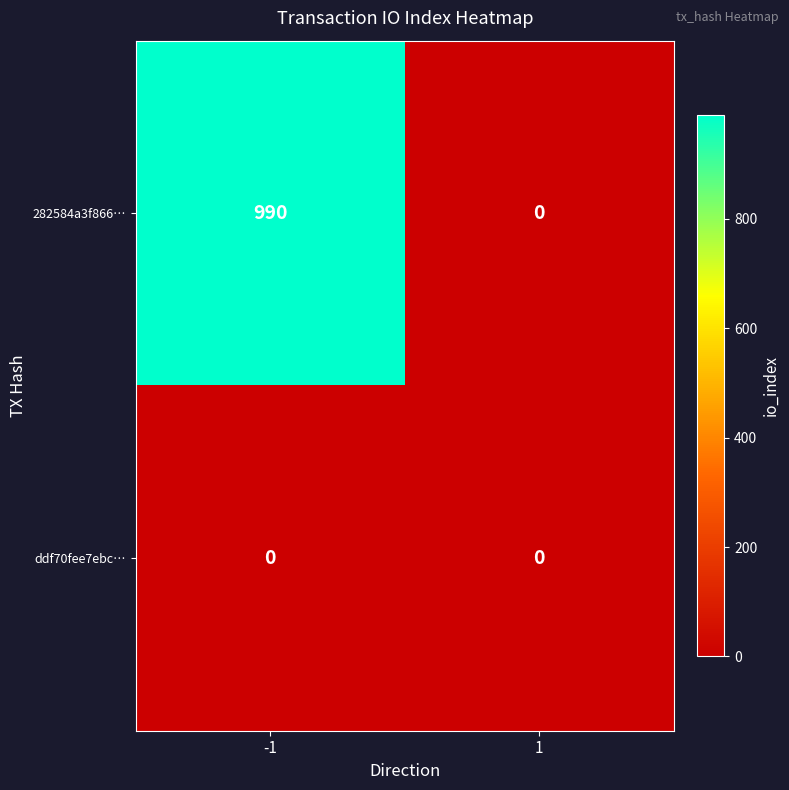

Rank the series by their average value, from lowest to highest.

ddf70fee7ebc…, 282584a3f866…